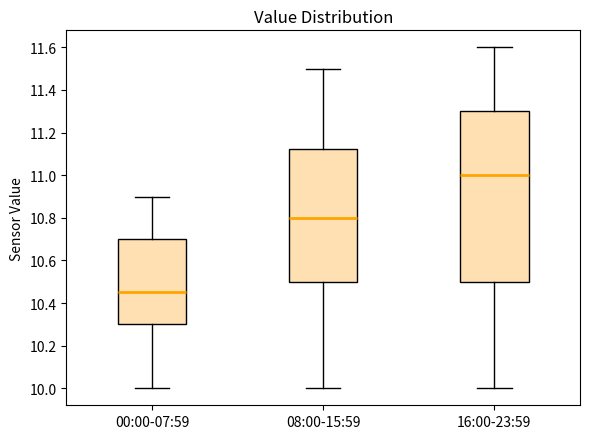

Where does the lower whisker of the box for 00:00-07:59 end on the y-axis? The values are not printed on the chart, so give them approximately, as read against the axis.

10.00